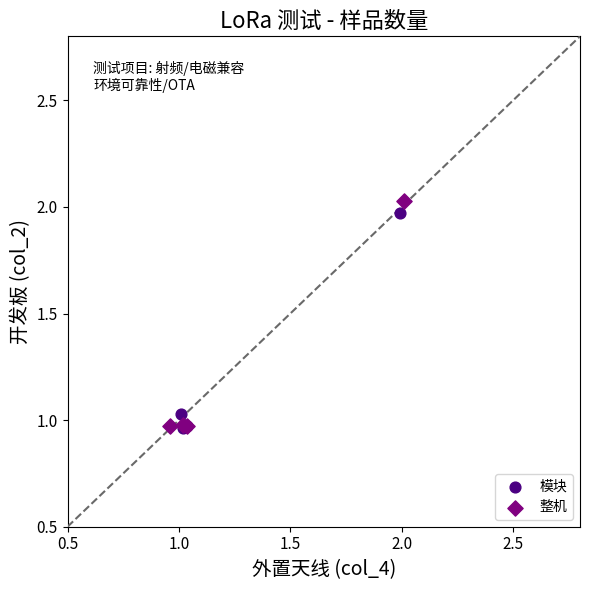

Which series has the widest spread of Y values?

整机